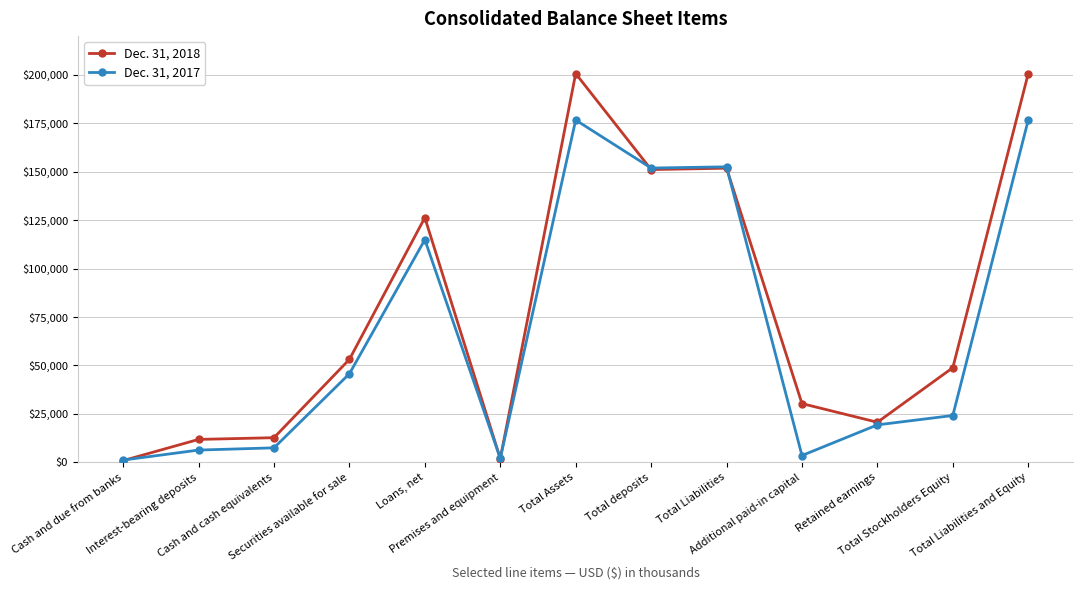

The value of Dec. 31, 2017 at Total Liabilities is 68766. True or false?

False